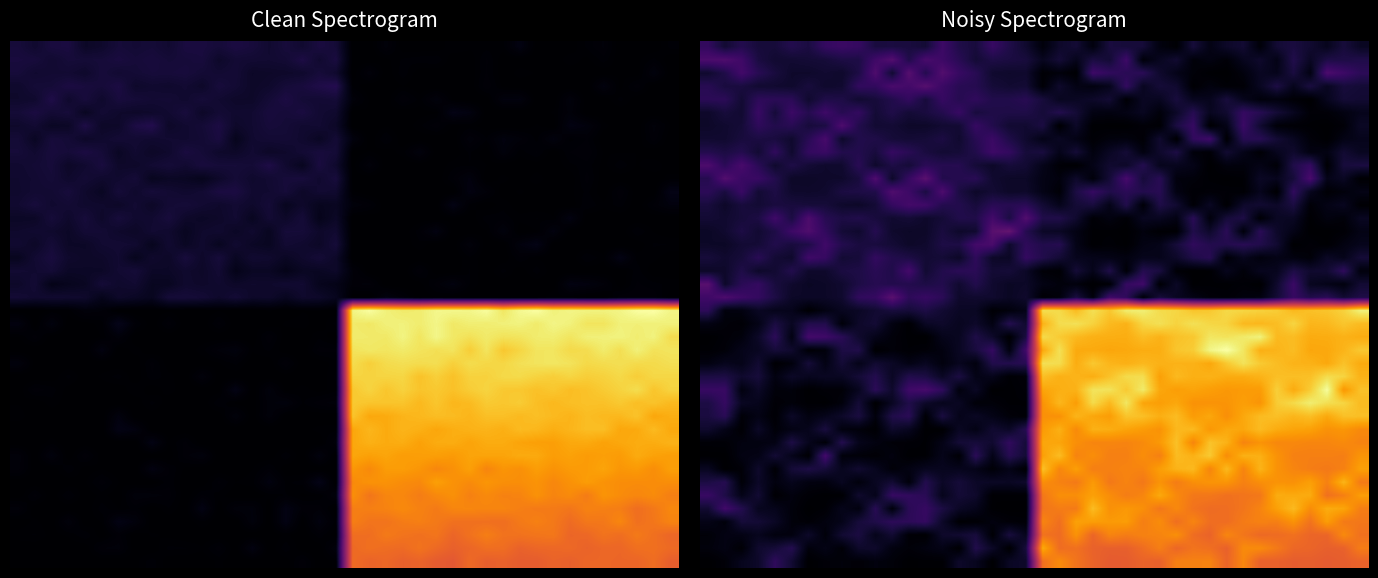

How many distinct data groups are displayed?

40